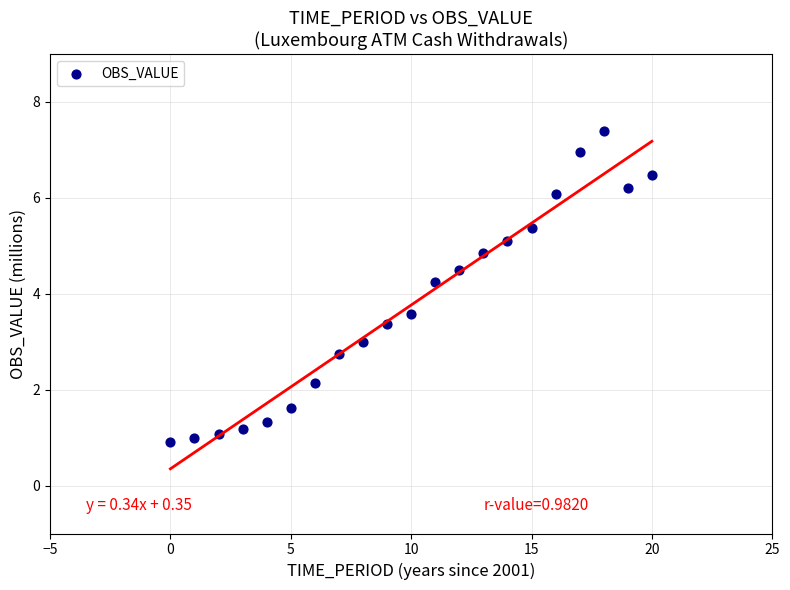

What is the range of Y values (max minus min)?

6.5